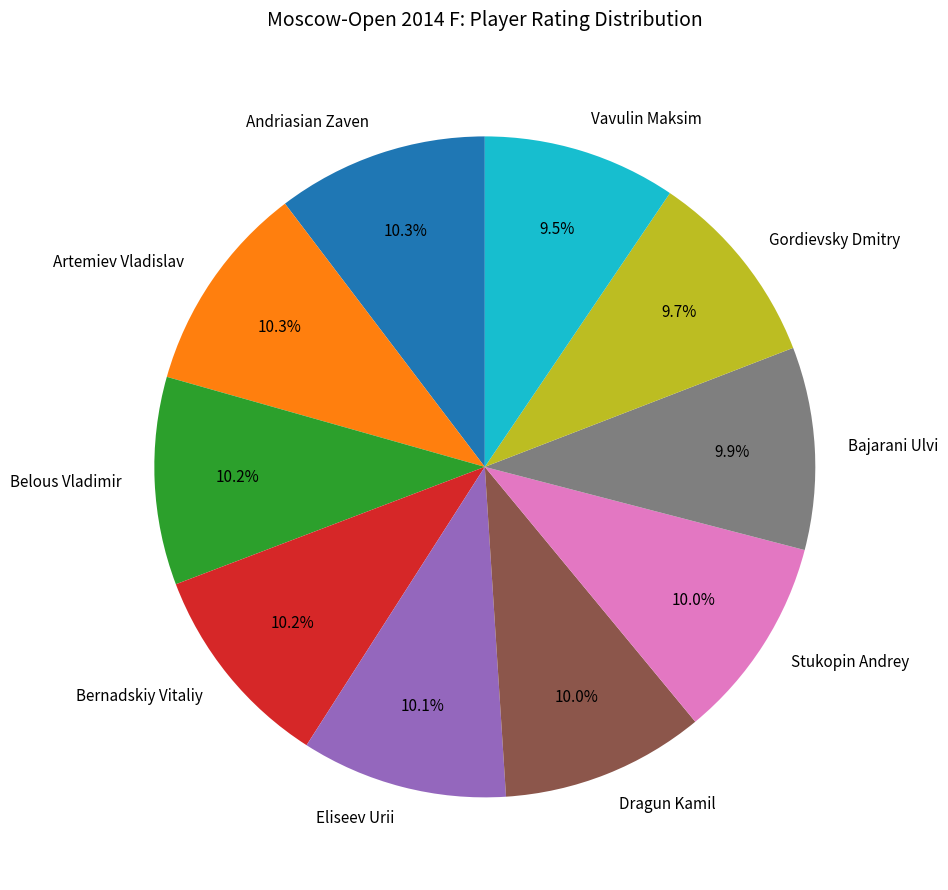

Does any single category account for the majority?

No